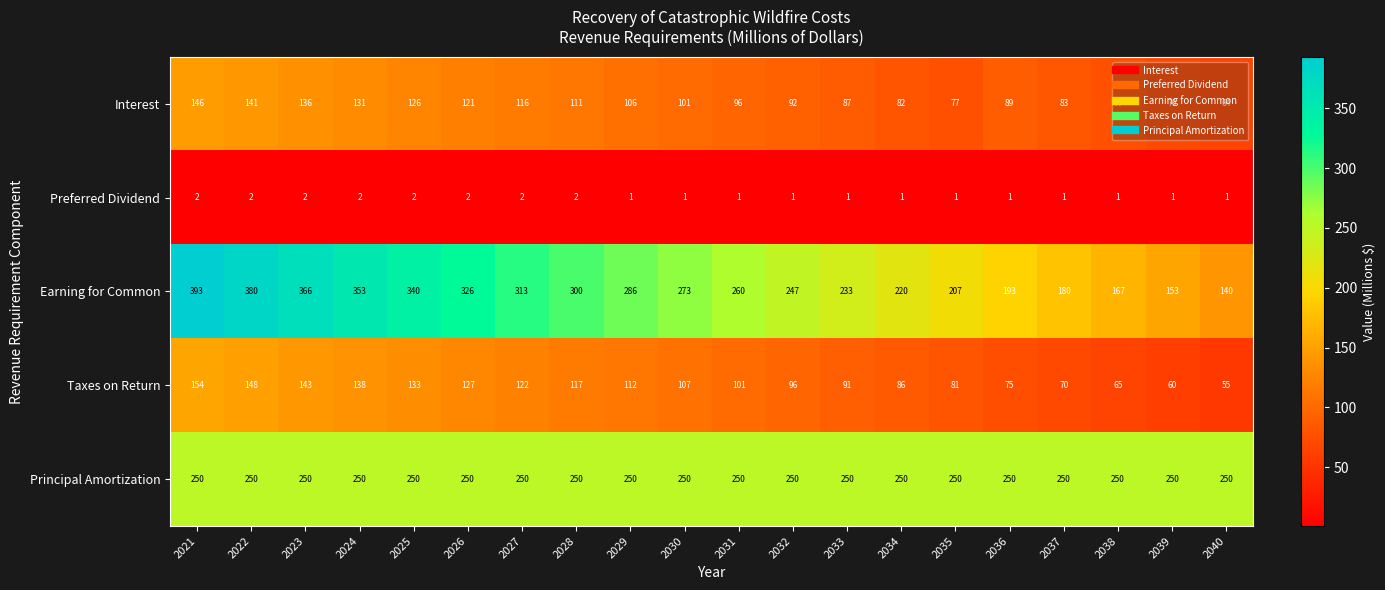

Which label corresponds to the largest value in the chart?

2021